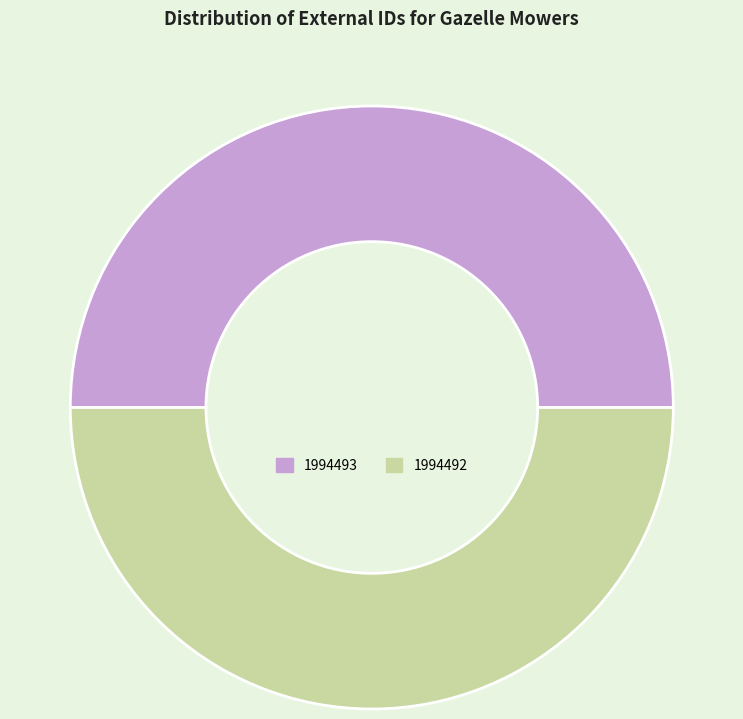

What is the ratio of the value at 1994492 to the value at 1994493?

1.0